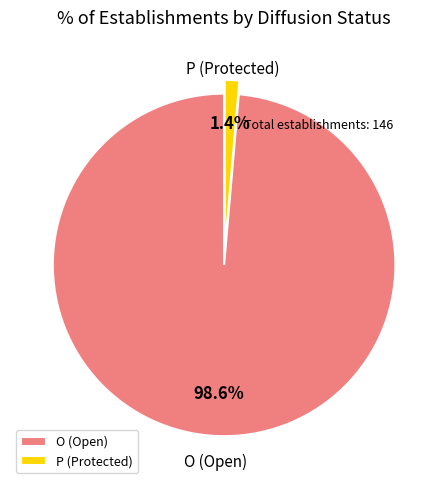

Do P and O together represent more than half of the pie?

Yes